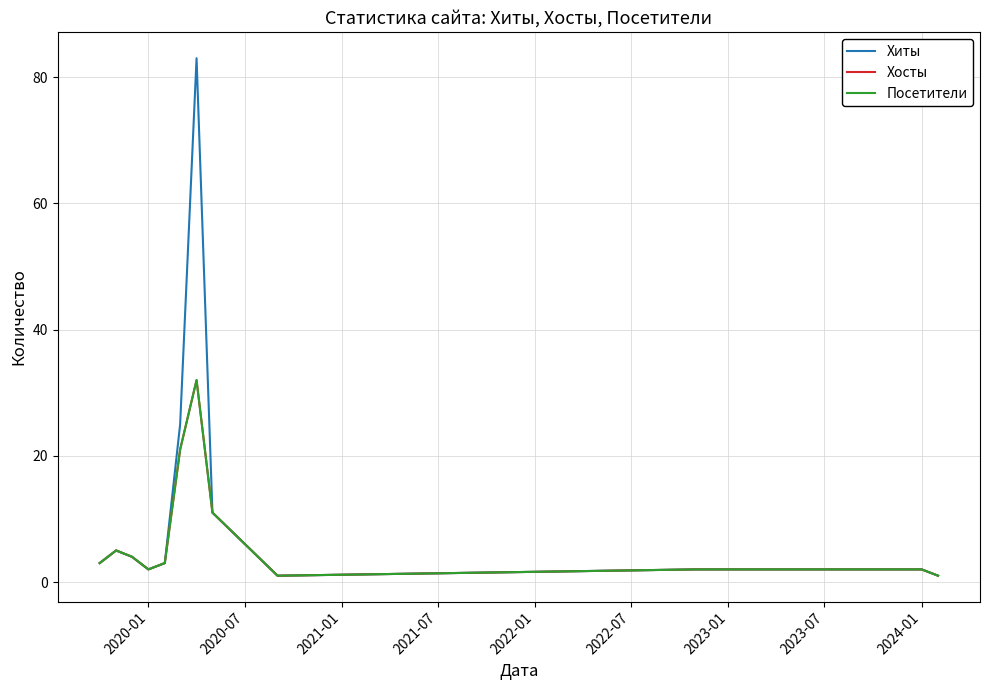

Does the chart have visible grid lines?

Yes